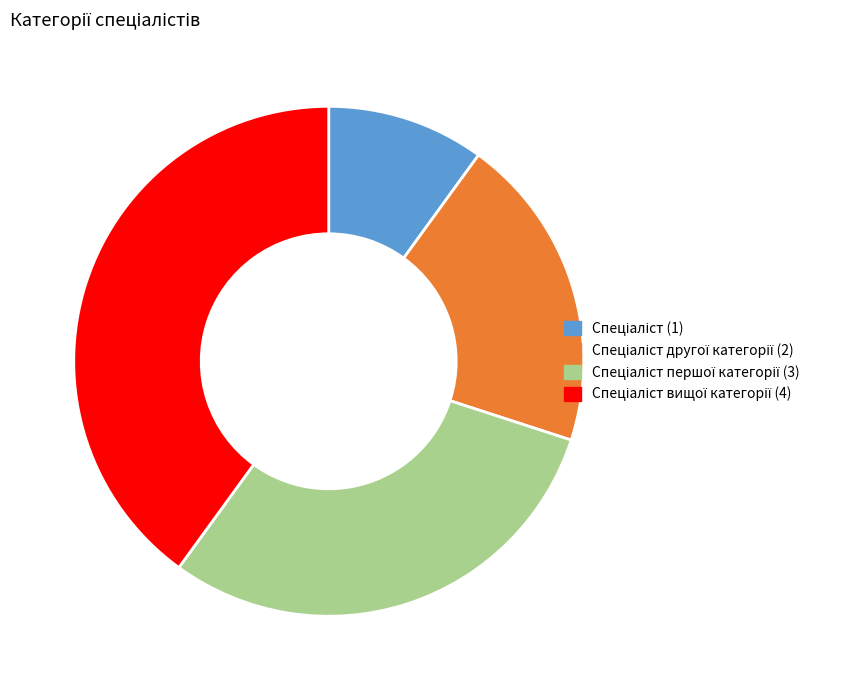

Is there a majority slice in this chart?

No